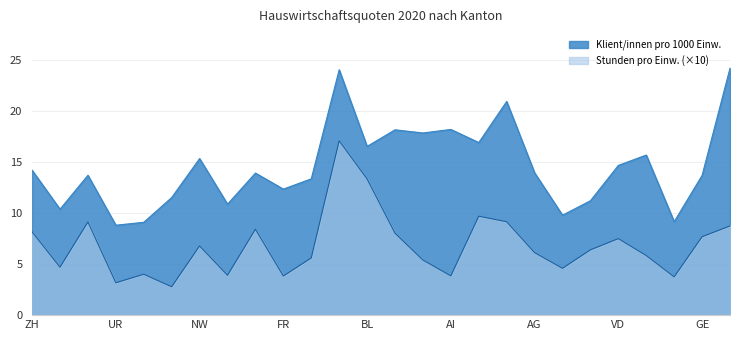

What is the lowest value of the Klient/innen pro 1000 Einw. series?

8.8